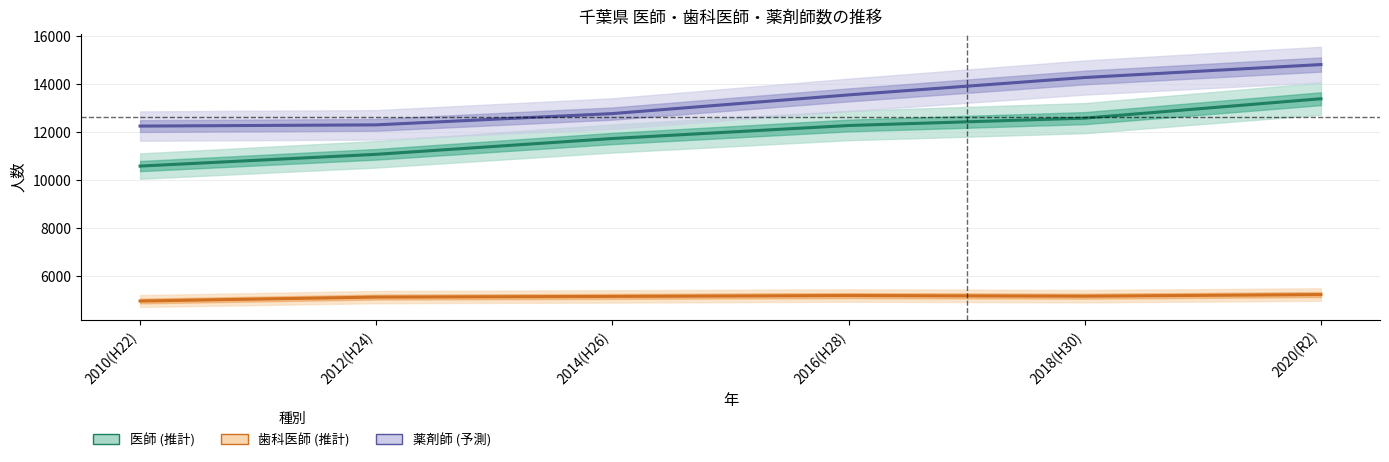

Which category has the highest value across all series?

2020(R2)